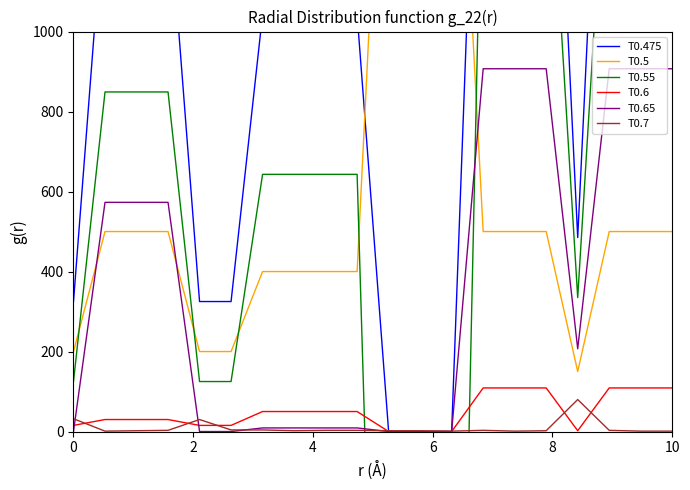

At which label does T0.7 reach its minimum?

2